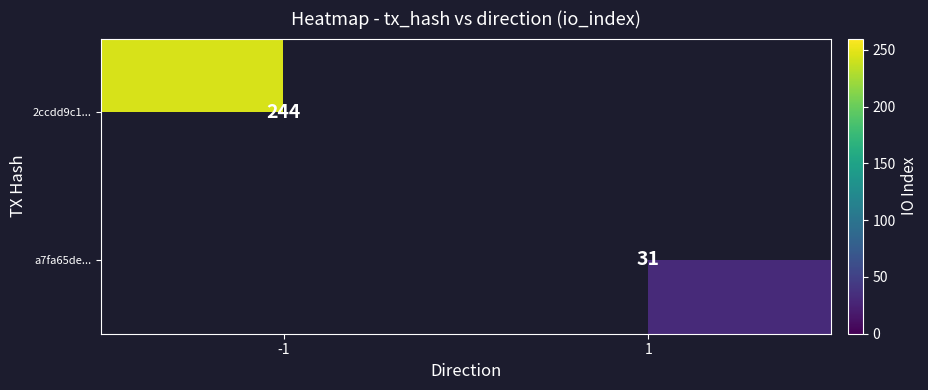

True or false: a7fa65de... has a value of 31 at 1.

True